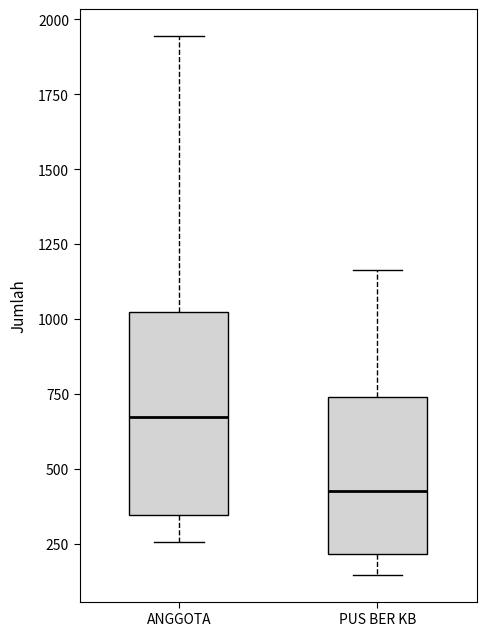

Comparing the boxes themselves (not the whiskers), which one is the tallest?

ANGGOTA